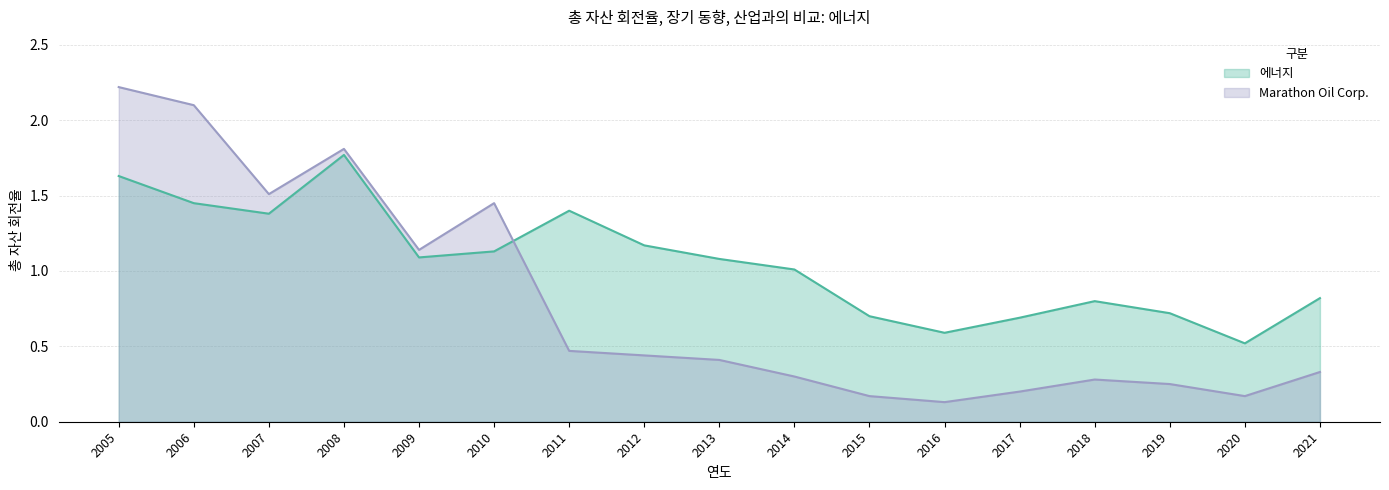

The value of 에너지 at 2010 is 1.9. True or false?

False